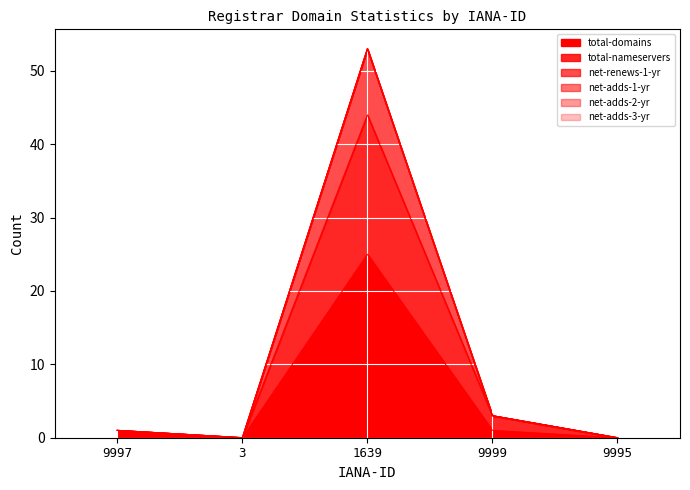

At which category does the chart reach its minimum across all series?

3